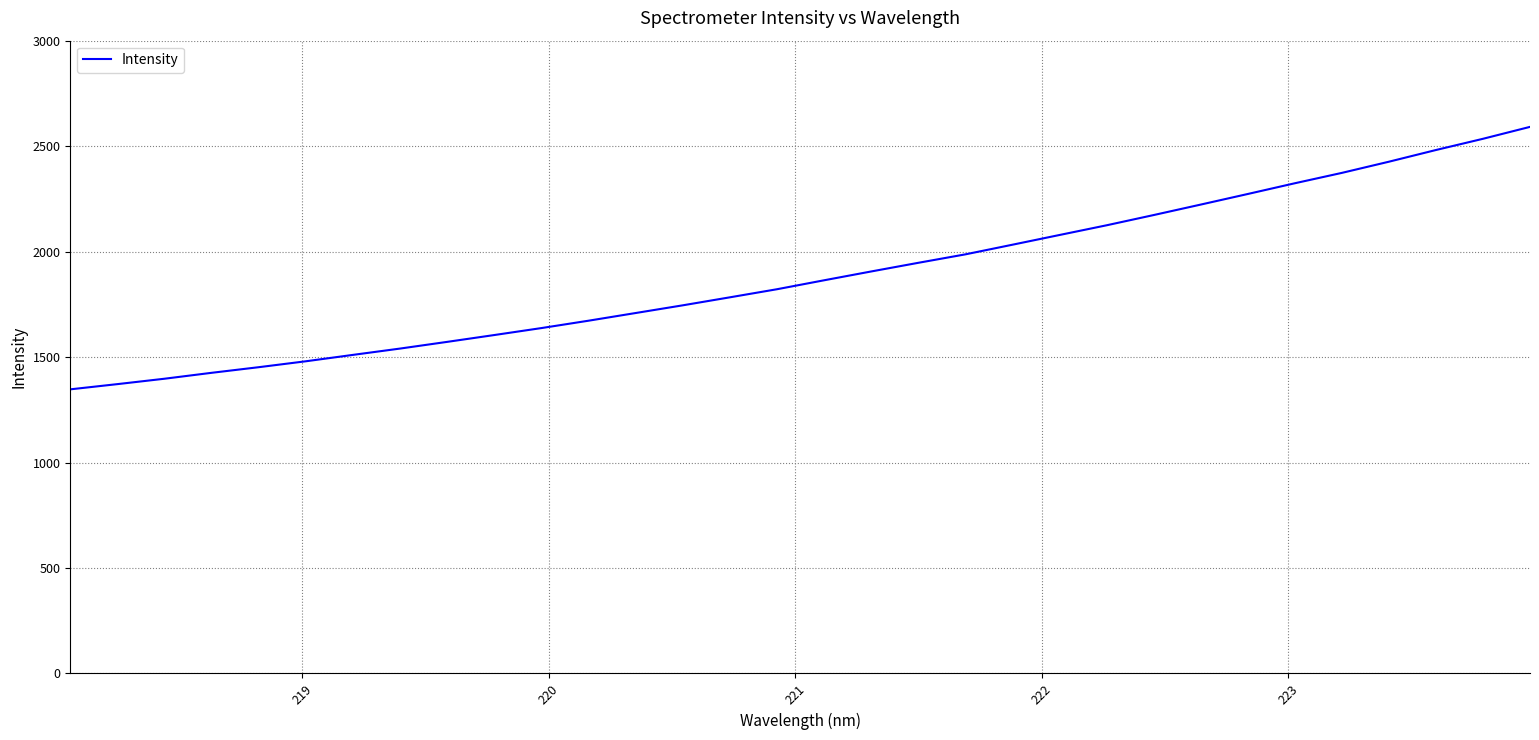

What is the maximum value shown in the chart?

2591.3